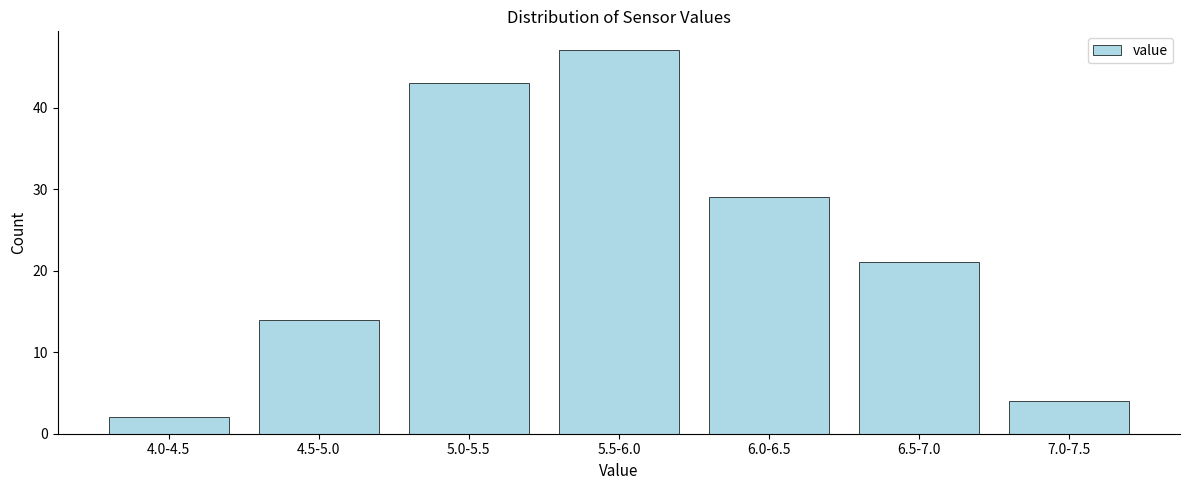

Reading left to right, transcribe all the data shown in this chart.

4.0-4.5=2	4.5-5.0=14	5.0-5.5=43	5.5-6.0=47	6.0-6.5=29	6.5-7.0=21	7.0-7.5=4